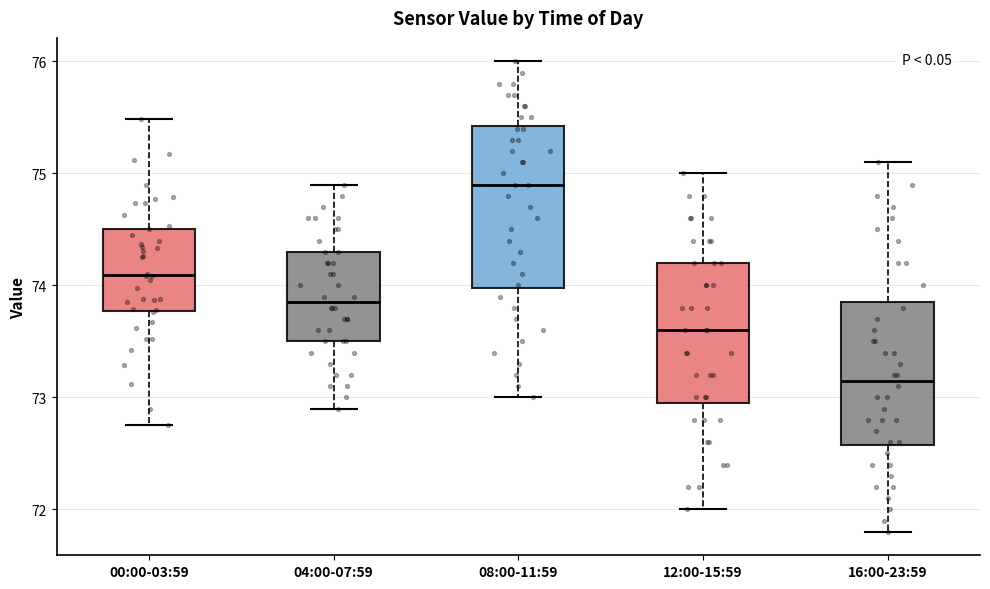

Which box is the tallest, from its lower edge to its upper edge?

08:00-11:59